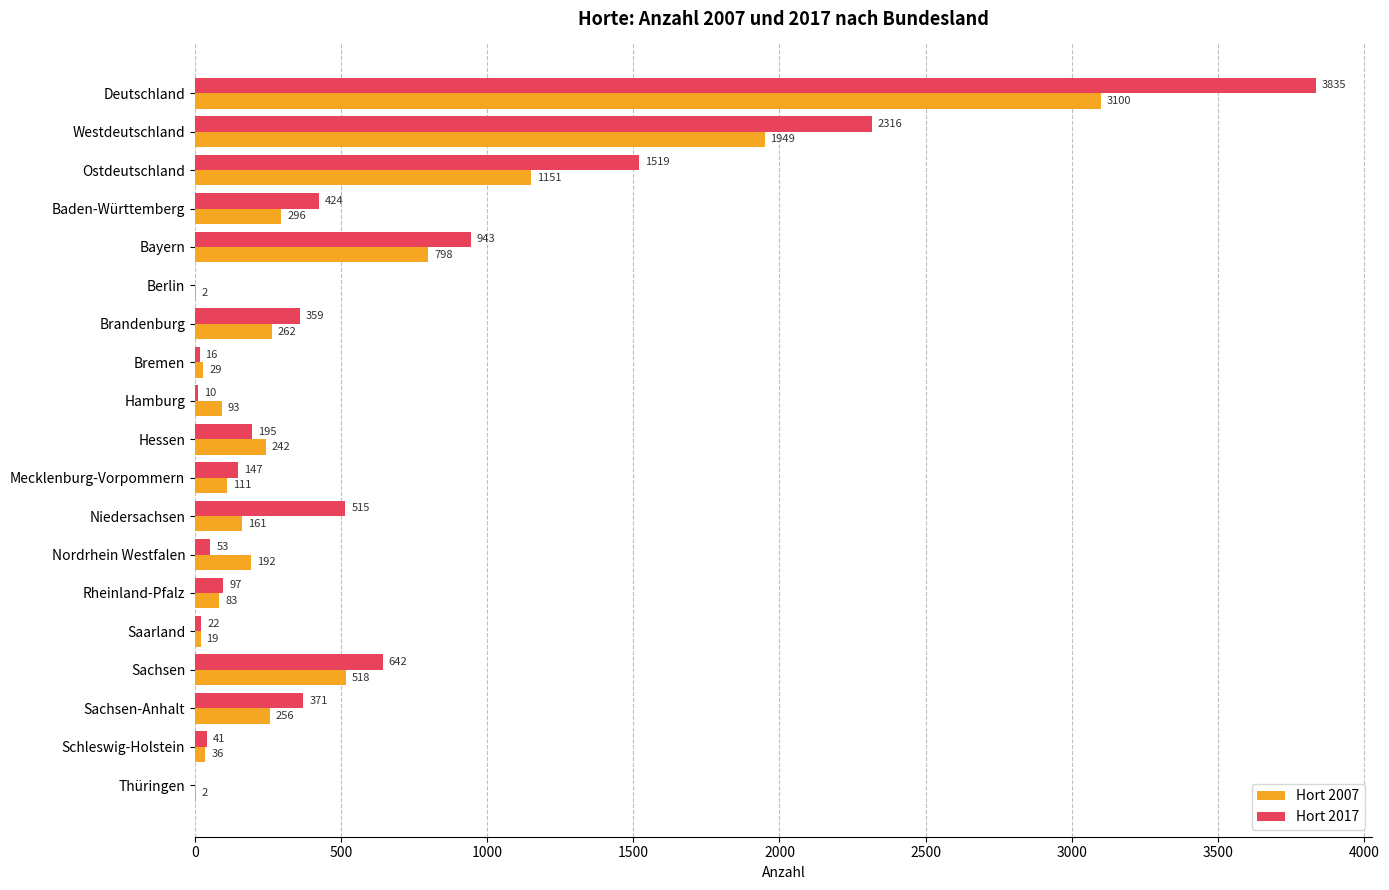

At which label is Hort 2017 closest to 1917?

Ostdeutschland